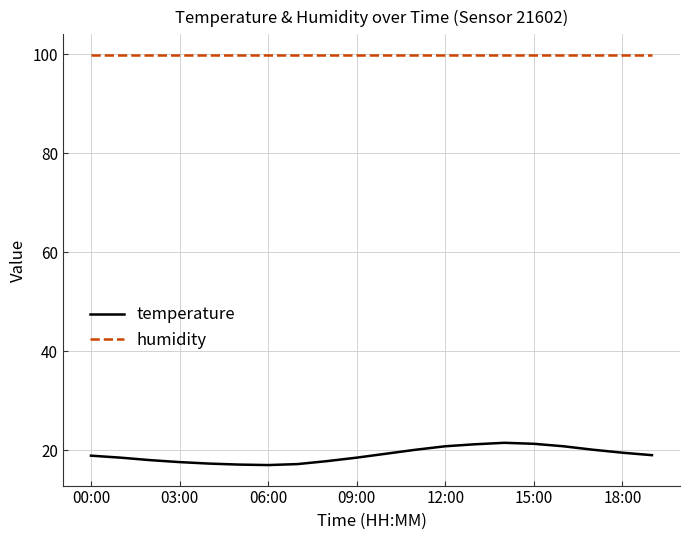

List the series in order of their overall mean, lowest first.

temperature, humidity